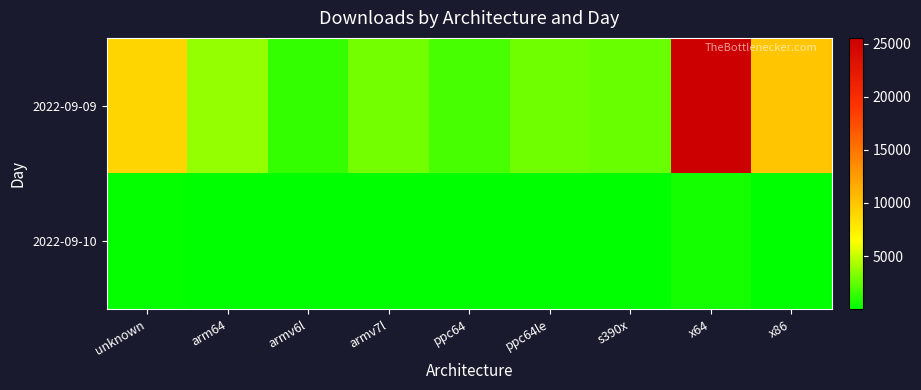

Between unknown and armv7l, which series saw the biggest shift?

2022-09-09